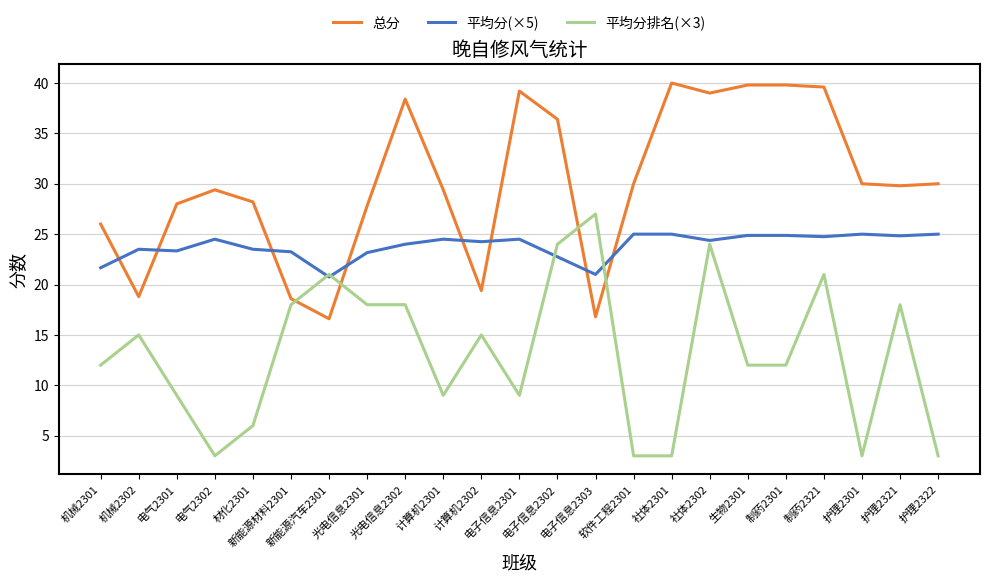

What is the average value of the 总分 series?

30.0